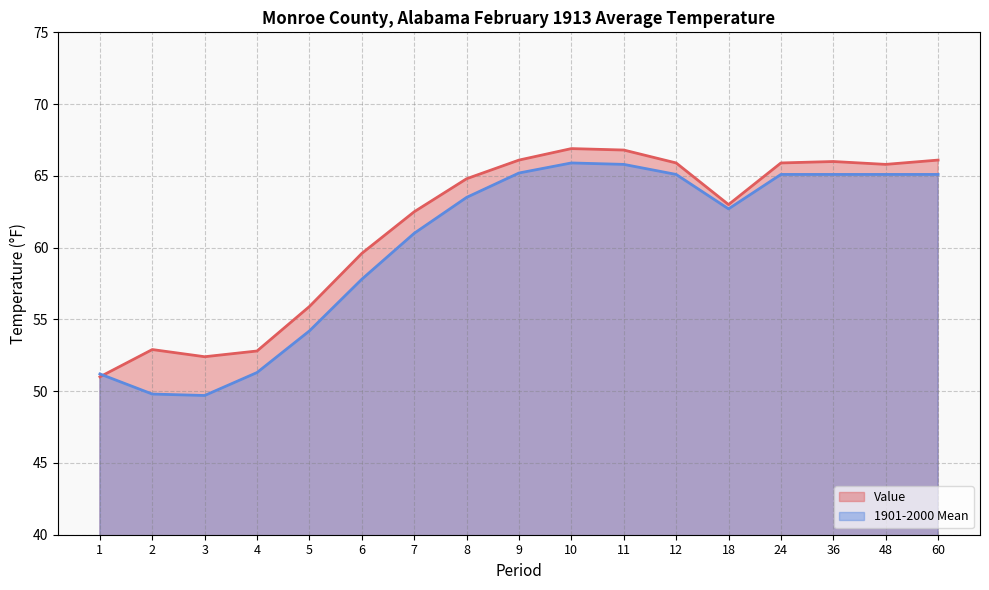

The Value series shows 27.7 at 2. True or false?

False